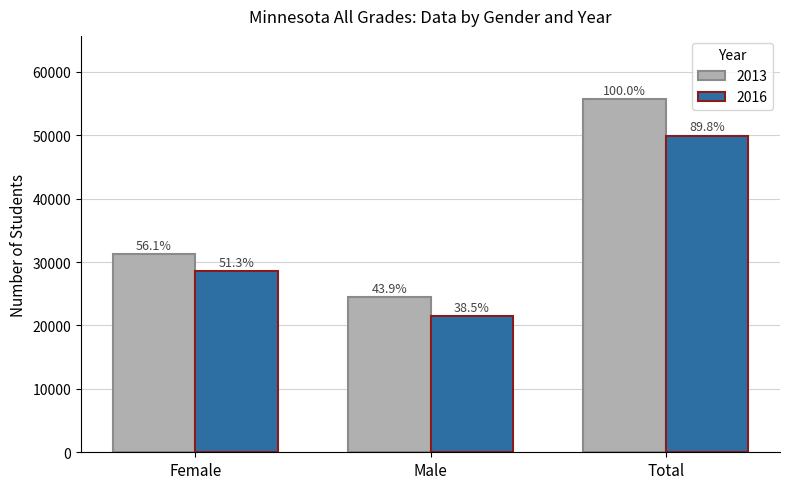

What are all the series names shown in the legend?

2013, 2016